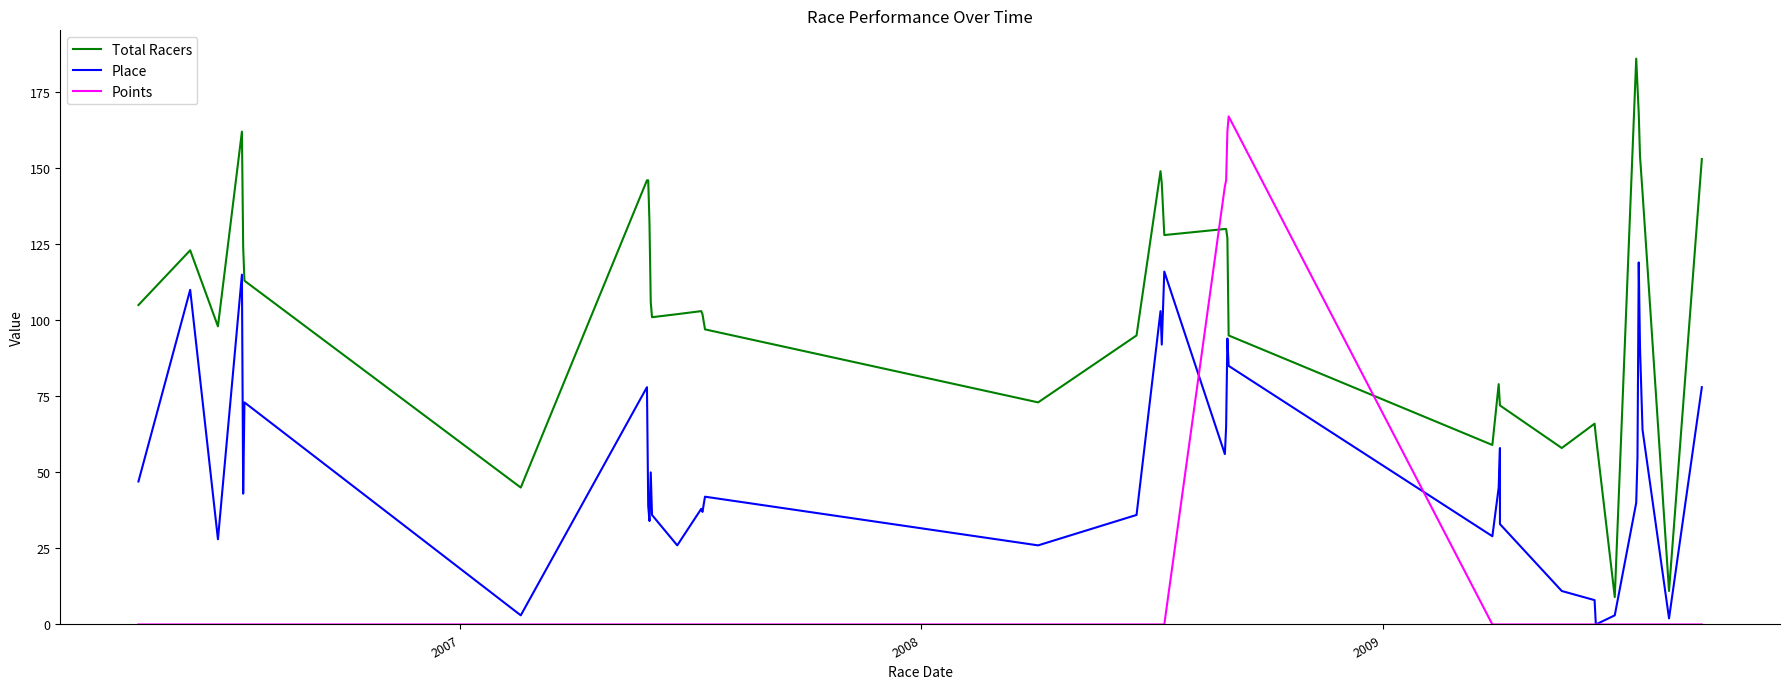

Reading left to right, extract all data points from this chart.

Total Racers: 105	123	98	162	124	113	45	146	146	132	106	101	102	103	102	97	73	95	149	145	128	130	130	127	95	59	79	72	72	58	66	62	9	186	177	168	154	142	11	153
Place: 47	110	28	115	43	73	3	78	39	34	50	36	26	38	37	42	26	36	103	92	116	56	65	94	85	29	45	58	33	11	8	0	3	40	55	119	91	64	2	78
Points: 0	0	0	0	0	0	0	0	0	0	0	0	0	0	0	0	0	0	0	0	0	144	146	162	167	0	0	0	0	0	0	0	0	0	0	0	0	0	0	0